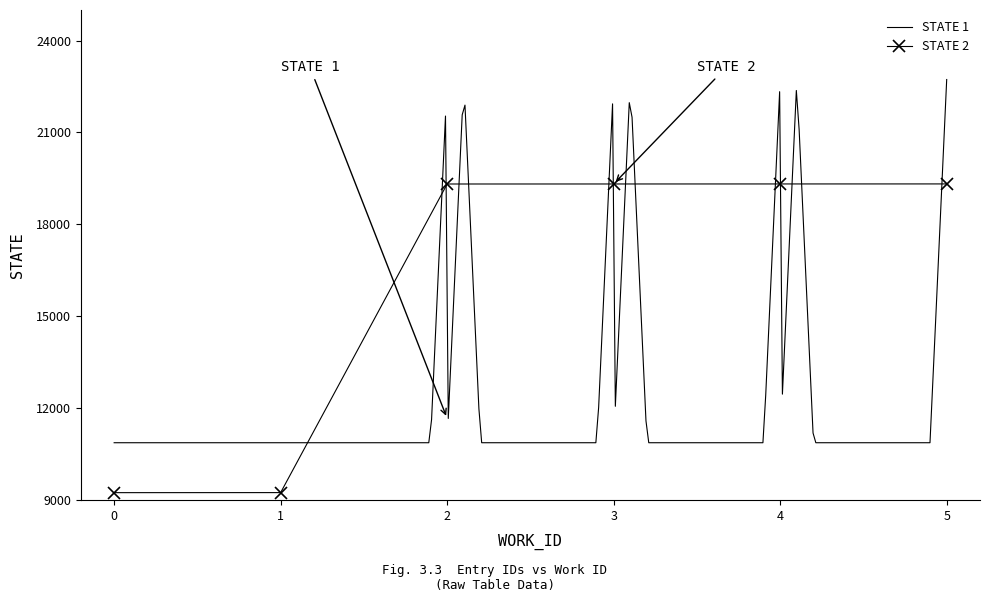

What is the value of the STATE 2 point at the 4th from the left?

19318.8